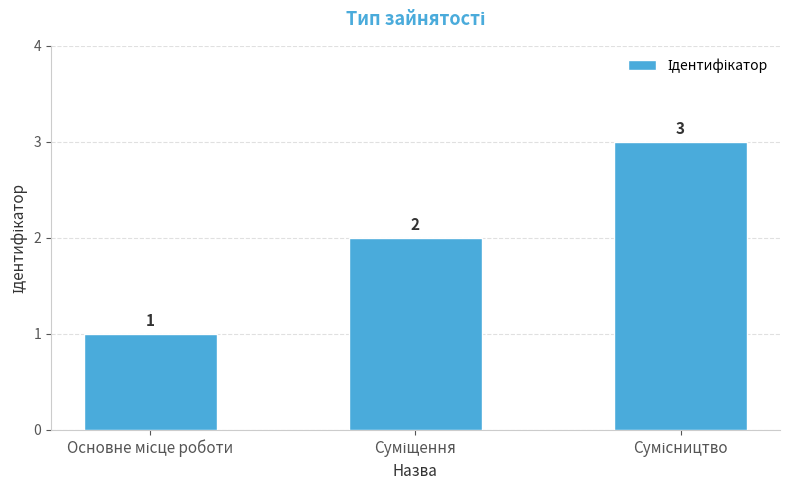

How many values are between 1 and 3?

3